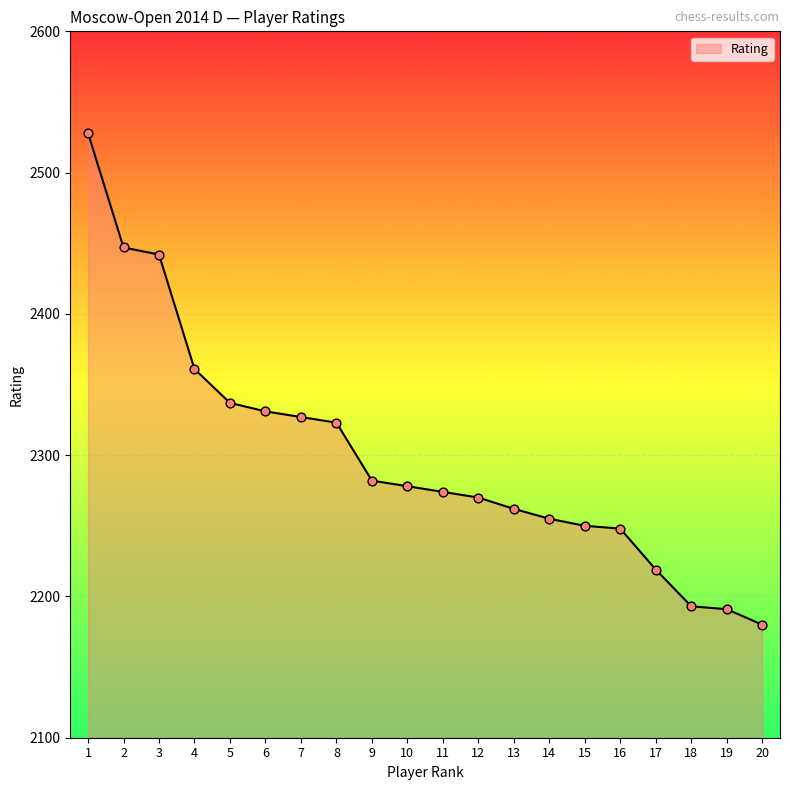

Between 19 and 2, which is larger?

2